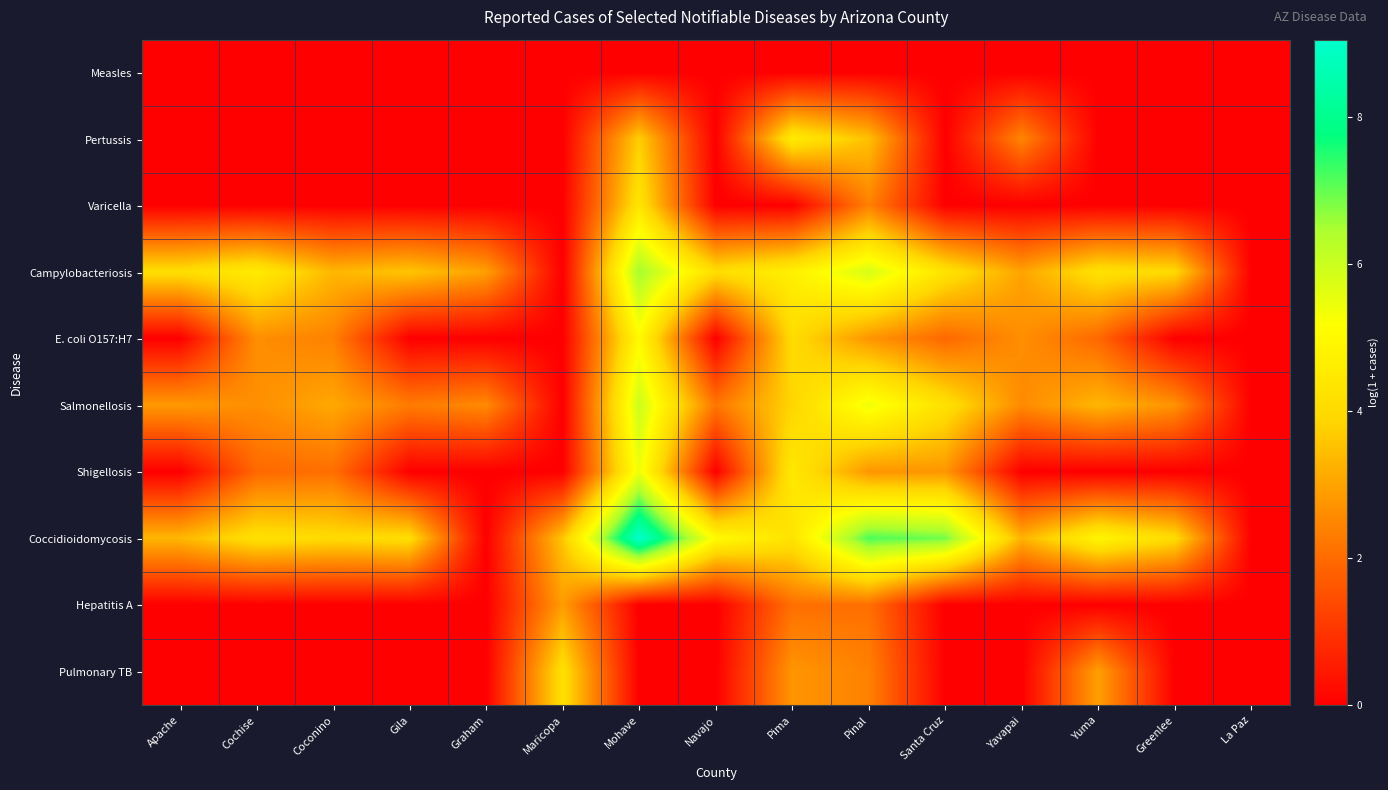

What is the difference between the highest and lowest values at Yavapai?

3.3